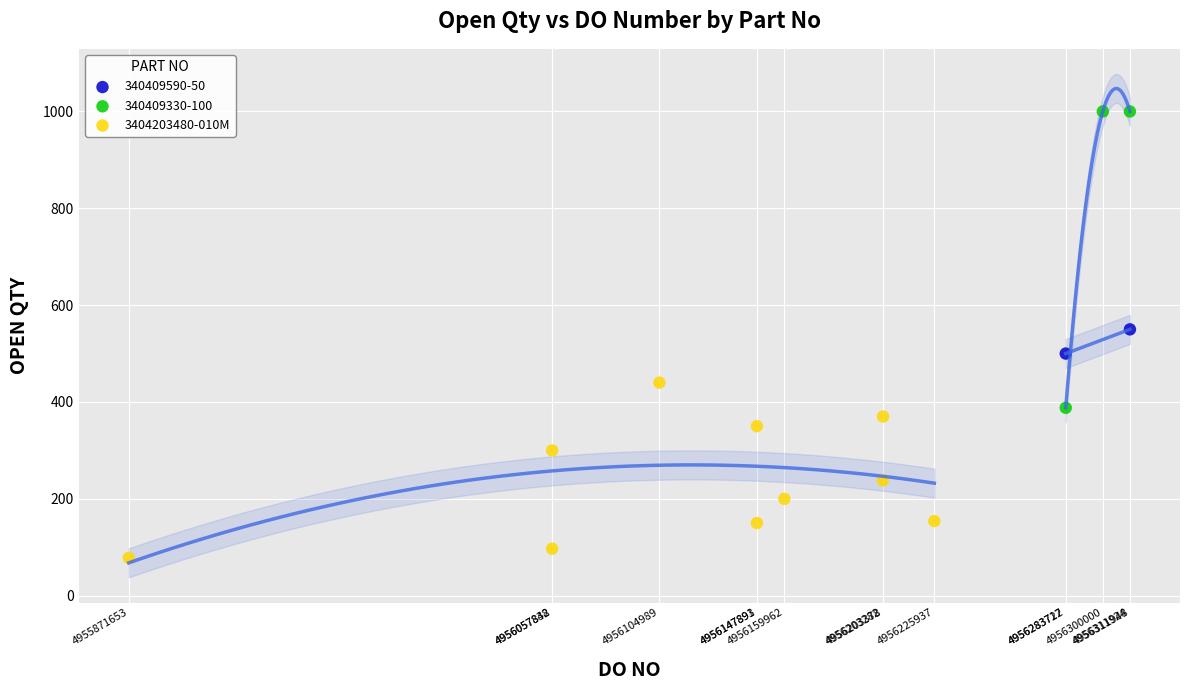

What are all the series names shown in the legend?

340409590-50, 340409330-100, 3404203480-010M